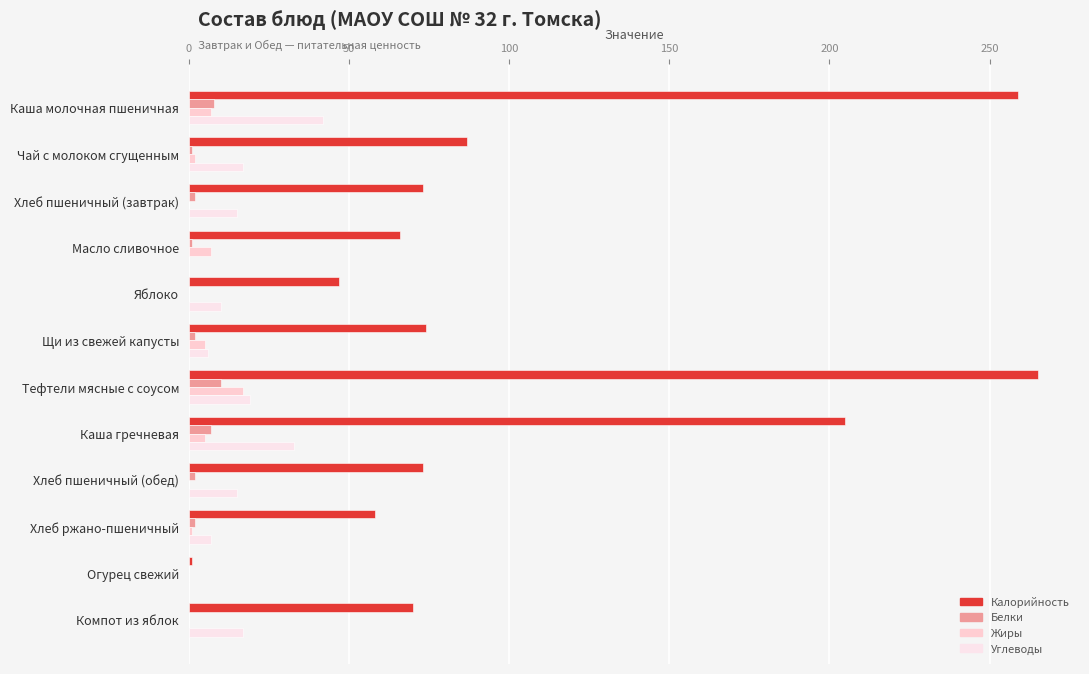

What is the average value of the Жиры series?

3.7